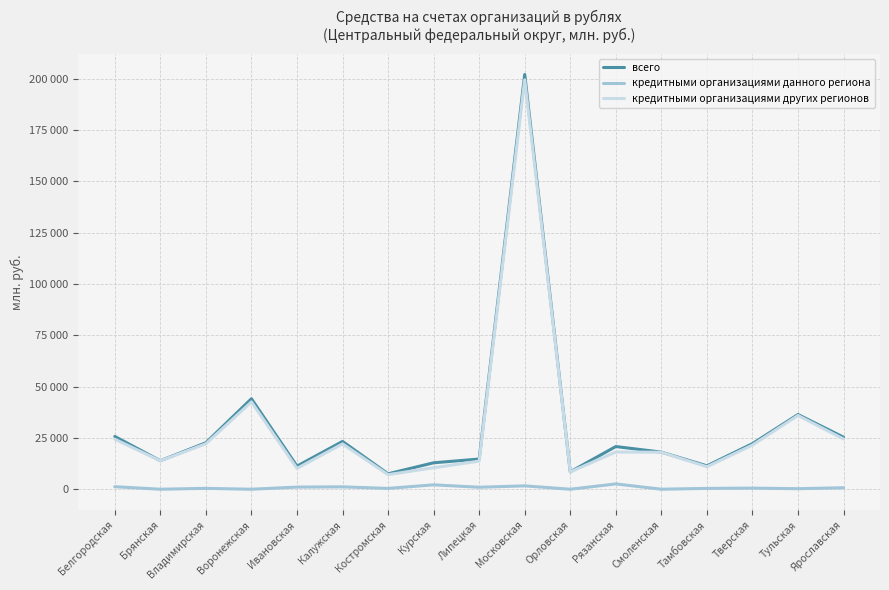

In кредитными организациями данного региона, how many points are higher than both neighbors (excluding endpoints)?

6